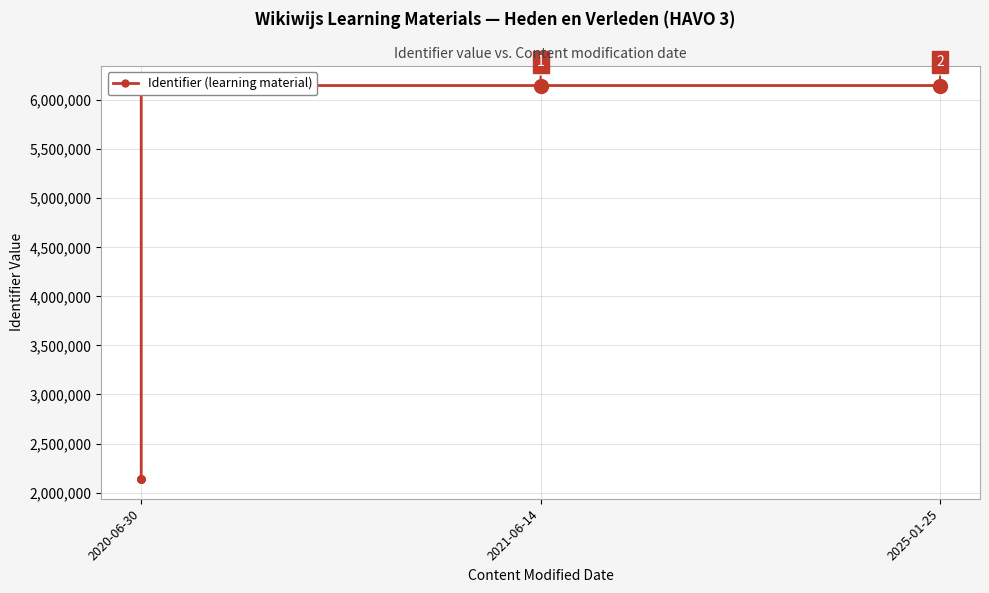

What is the sum of all values?

39560547